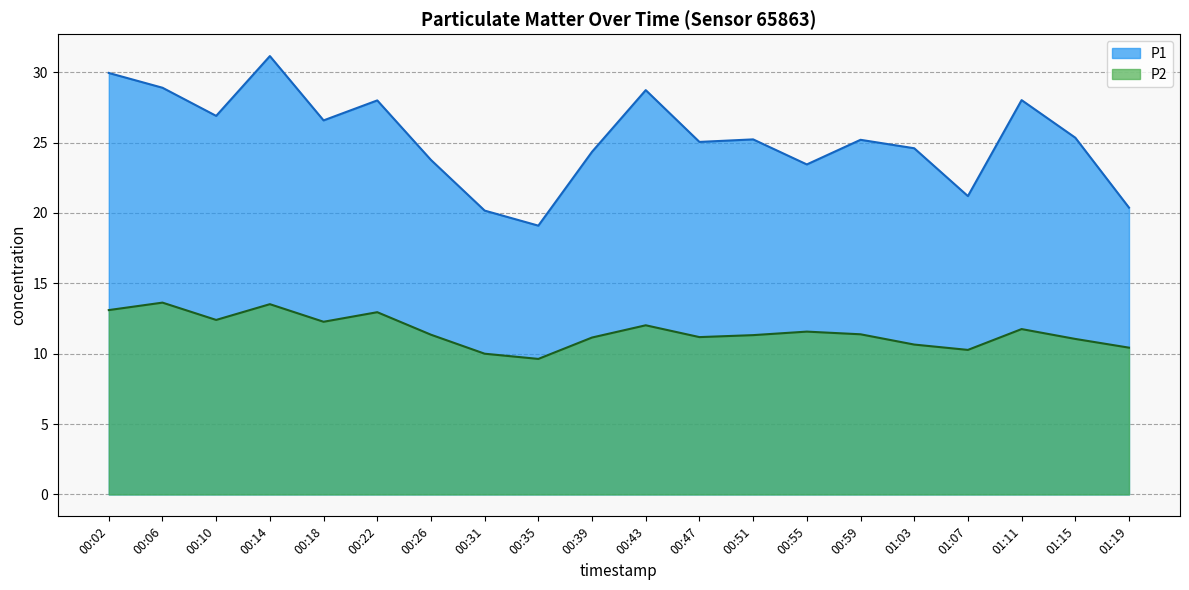

Between 00:31 and 00:26, which is larger?

00:26